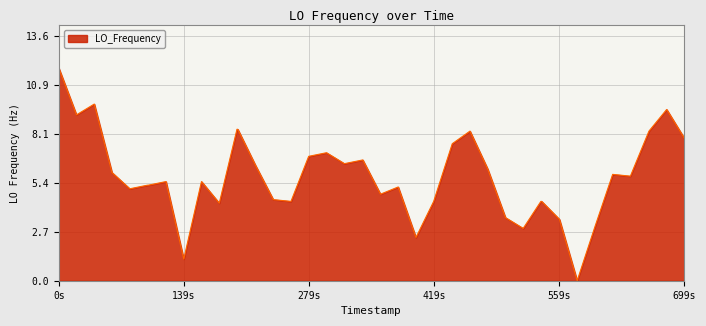

What is the sum of all values?

232.7